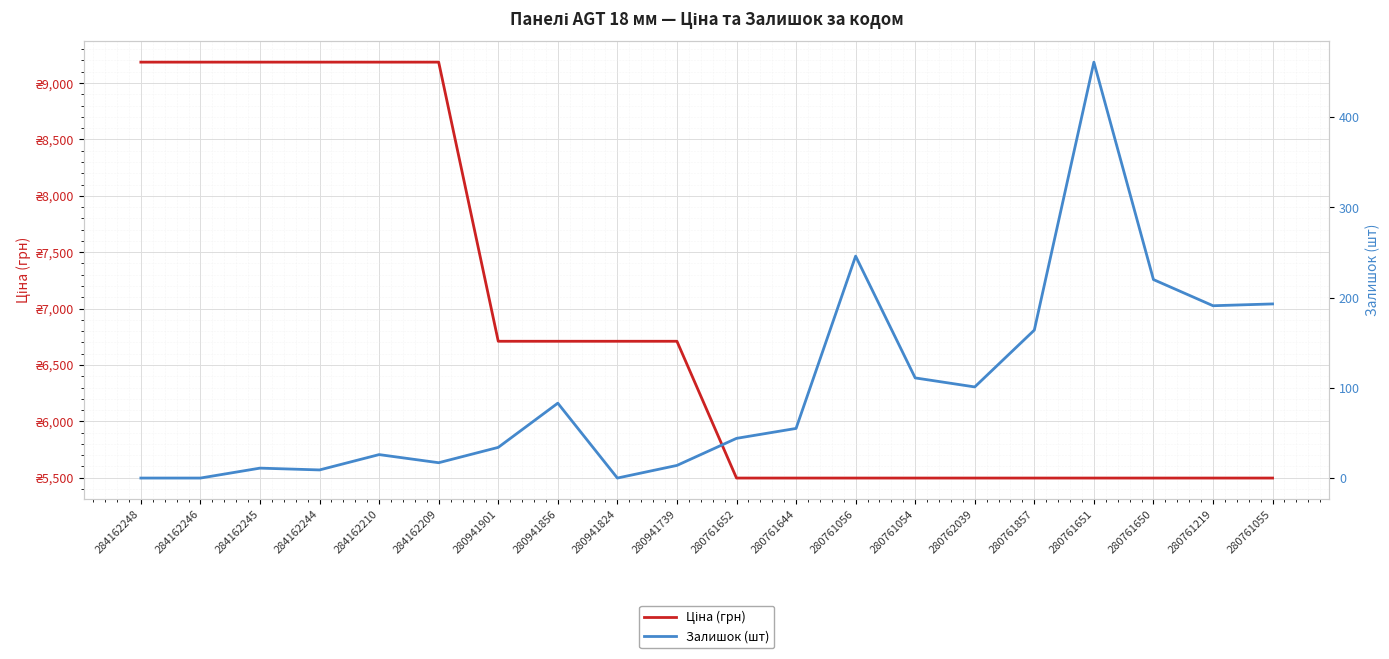

Rank the series by their average value, from highest to lowest.

Ціна (грн), Залишок (шт)